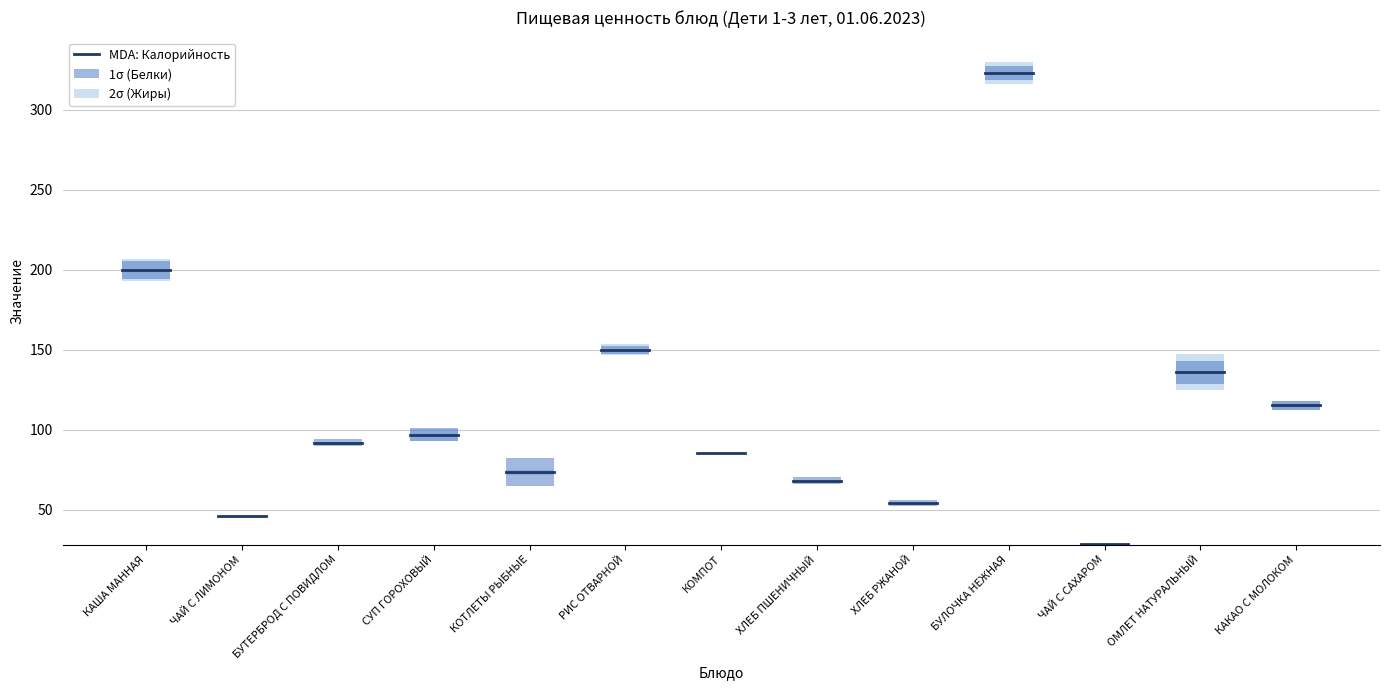

Reading left to right, extract all data points from this chart.

Калорийность: КАША МАННАЯ=199.9	ЧАЙ С ЛИМОНОМ=46.2	БУТЕРБРОД С ПОВИДЛОМ=92.0	СУП ГОРОХОВЫЙ=97.0	КОТЛЕТЫ РЫБНЫЕ=73.5	РИС ОТВАРНОЙ=150.1	КОМПОТ=85.3	ХЛЕБ ПШЕНИЧНЫЙ=68.4	ХЛЕБ РЖАНОЙ=54.3	БУЛОЧКА НЕЖНАЯ=323.0	ЧАЙ С САХАРОМ=28.5	ОМЛЕТ НАТУРАЛЬНЫЙ=136.1	КАКАО С МОЛОКОМ=115.4
Белки: КАША МАННАЯ=5.4	ЧАЙ С ЛИМОНОМ=0.1	БУТЕРБРОД С ПОВИДЛОМ=2.3	СУП ГОРОХОВЫЙ=3.9	КОТЛЕТЫ РЫБНЫЕ=8.9	РИС ОТВАРНОЙ=2.6	КОМПОТ=0.4	ХЛЕБ ПШЕНИЧНЫЙ=2.1	ХЛЕБ РЖАНОЙ=1.9	БУЛОЧКА НЕЖНАЯ=4.1	ЧАЙ С САХАРОМ=0.1	ОМЛЕТ НАТУРАЛЬНЫЙ=7.2	КАКАО С МОЛОКОМ=2.8
Жиры: КАША МАННАЯ=6.9	ЧАЙ С ЛИМОНОМ=0.0	БУТЕРБРОД С ПОВИДЛОМ=0.2	СУП ГОРОХОВЫЙ=3.8	КОТЛЕТЫ РЫБНЫЕ=1.6	РИС ОТВАРНОЙ=3.4	КОМПОТ=0.0	ХЛЕБ ПШЕНИЧНЫЙ=0.2	ХЛЕБ РЖАНОЙ=0.4	БУЛОЧКА НЕЖНАЯ=7.0	ЧАЙ С САХАРОМ=0.1	ОМЛЕТ НАТУРАЛЬНЫЙ=11.1	КАКАО С МОЛОКОМ=3.0
Углеводы: КАША МАННАЯ=29.1	ЧАЙ С ЛИМОНОМ=11.5	БУТЕРБРОД С ПОВИДЛОМ=20.1	СУП ГОРОХОВЫЙ=11.8	КОТЛЕТЫ РЫБНЫЕ=5.8	РИС ОТВАРНОЙ=26.9	КОМПОТ=20.9	ХЛЕБ ПШЕНИЧНЫЙ=14.8	ХЛЕБ РЖАНОЙ=0.8	БУЛОЧКА НЕЖНАЯ=30.1	ЧАЙ С САХАРОМ=7.0	ОМЛЕТ НАТУРАЛЬНЫЙ=1.9	КАКАО С МОЛОКОМ=19.5